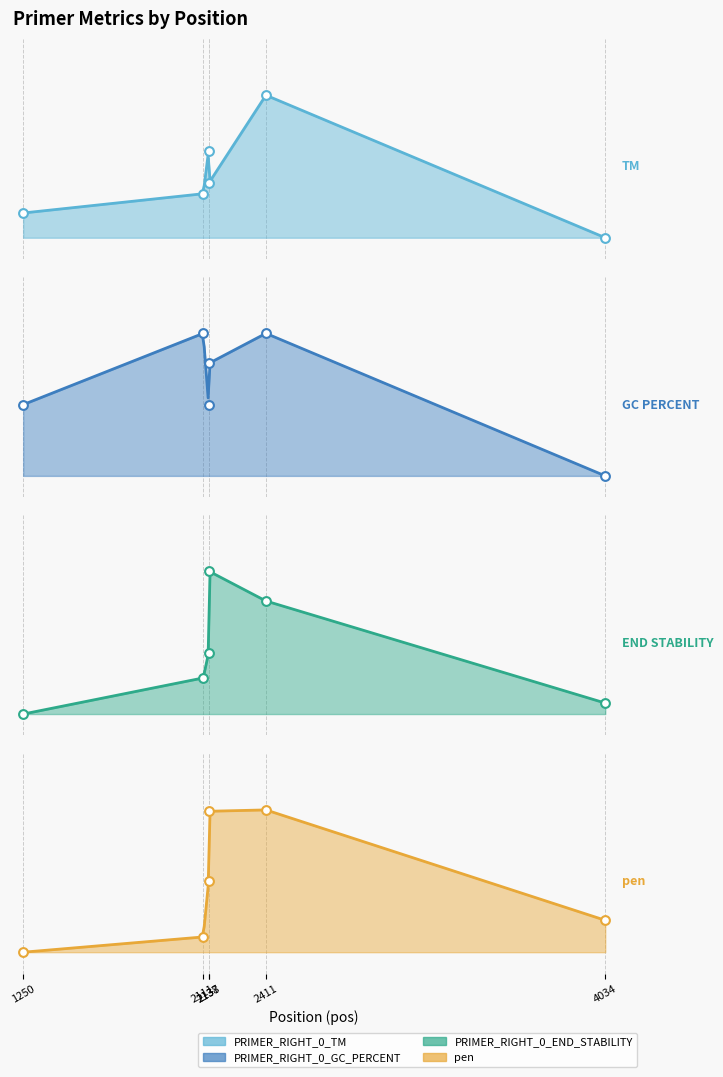

Which series has the largest total across all categories?

PRIMER_RIGHT_0_GC_PERCENT